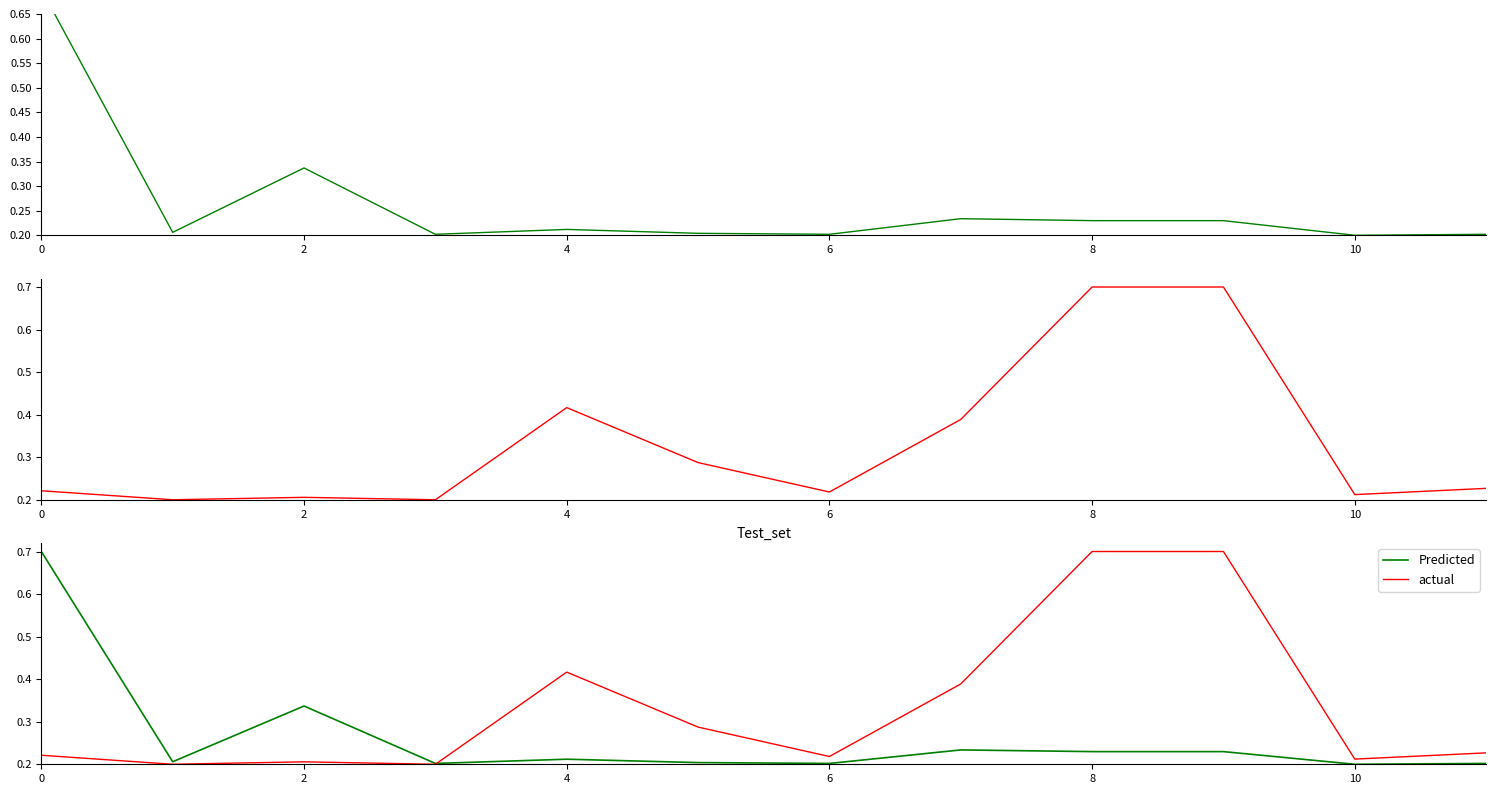

At how many categories does at least one series exceed 0?

12